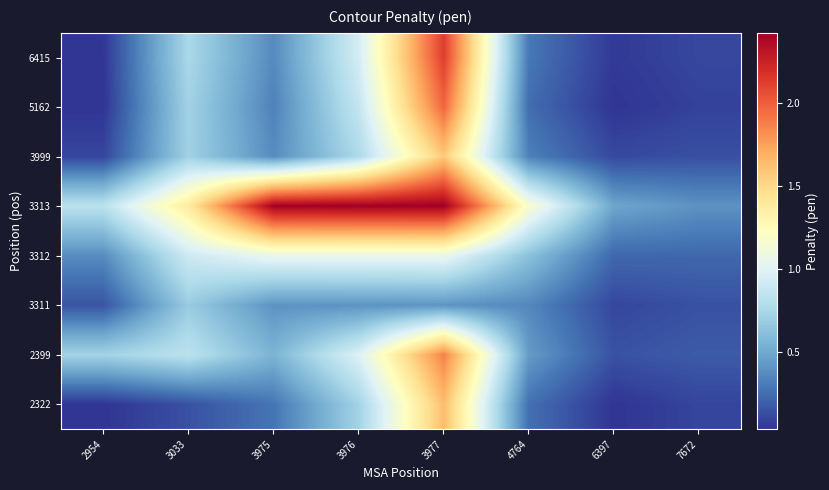

Between 3977 and 3976, which is larger?

3977